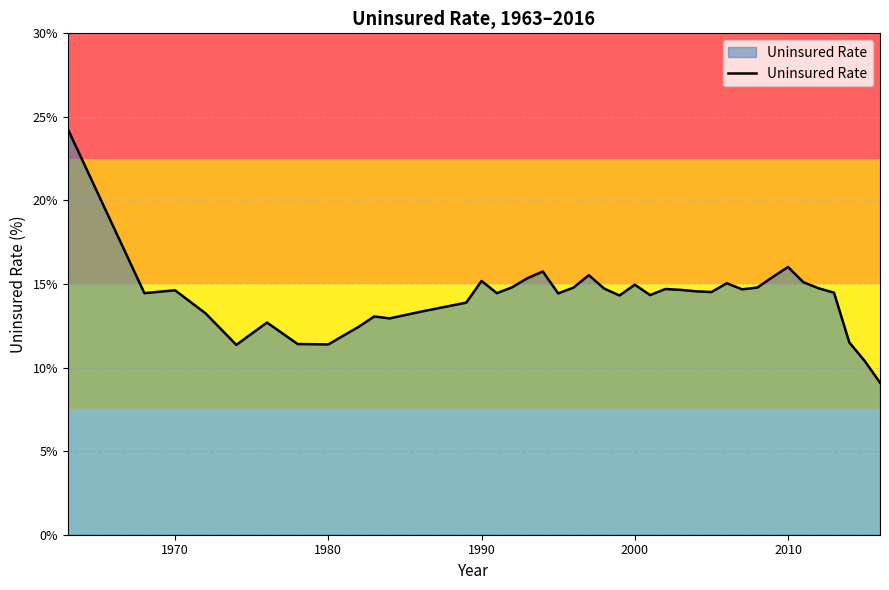

What is the difference between the maximum and minimum values?

15.2